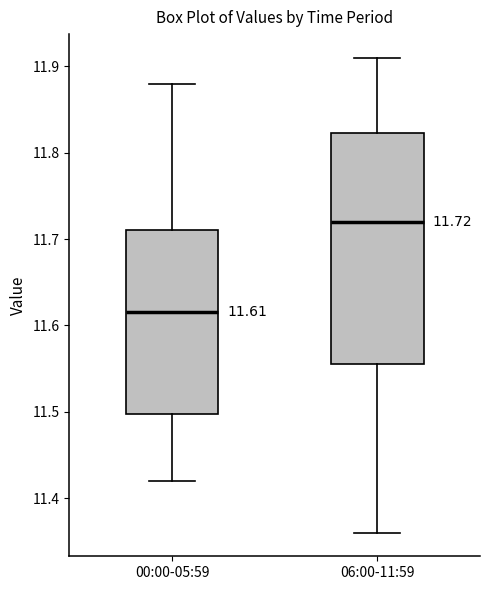

Which box is the tallest, from its lower edge to its upper edge?

06:00-11:59